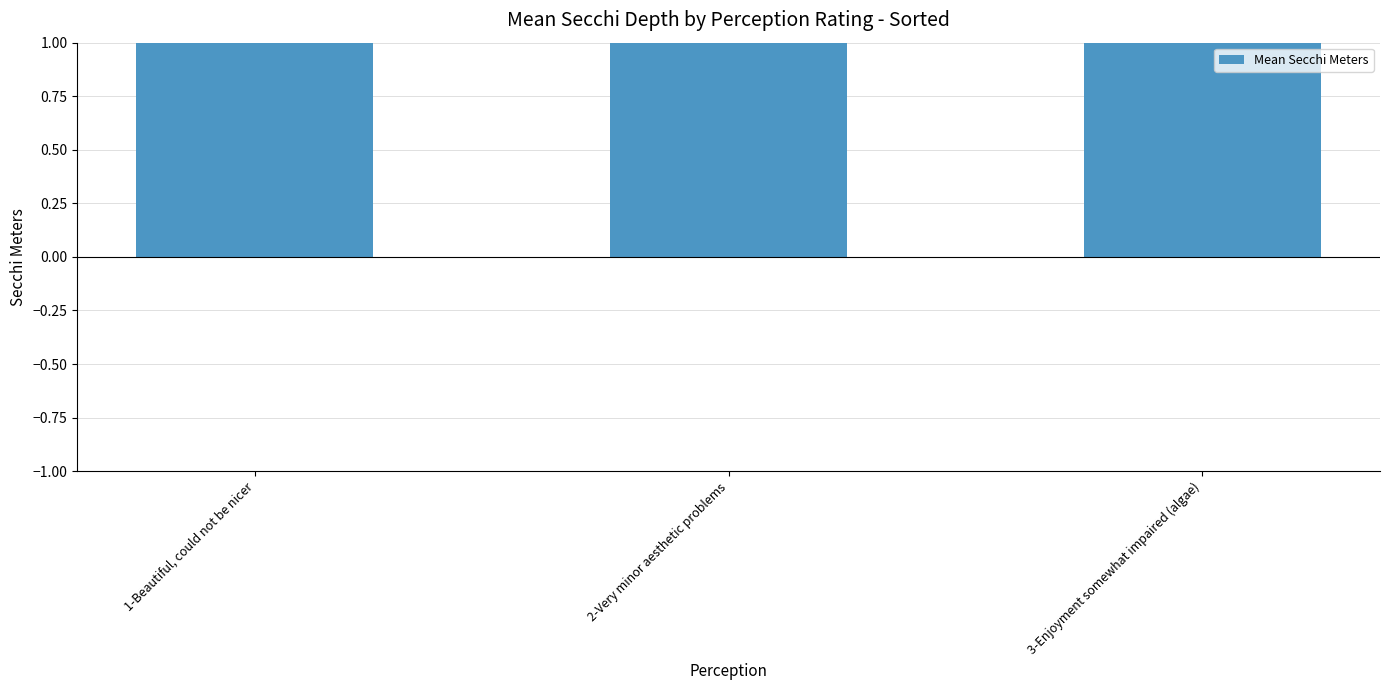

What is the value of the 3rd bar from the left?

3.8